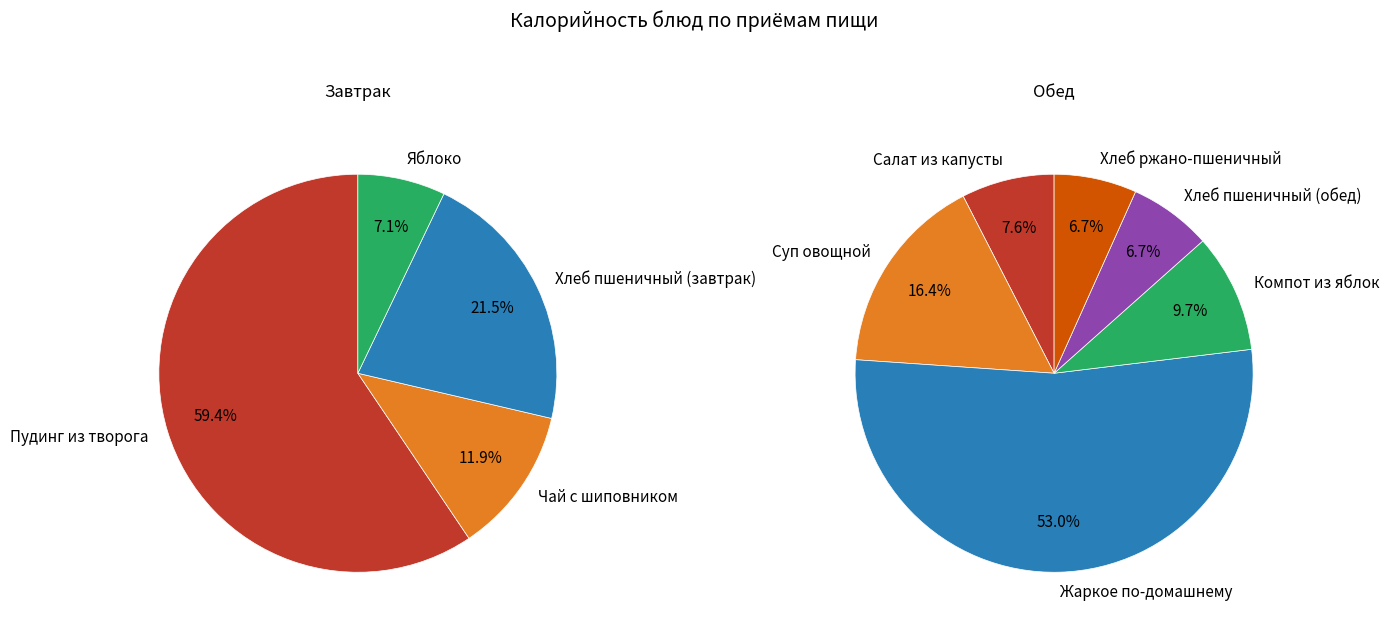

Rank the categories by value from highest to lowest.

Жаркое по-домашнему, Пудинг из творога, Хлеб пшеничный (завтрак), Суп овощной, Компот из яблок, Чай с шиповником, Салат из капусты, Хлеб пшеничный (обед), Хлеб ржано-пшеничный, Яблоко